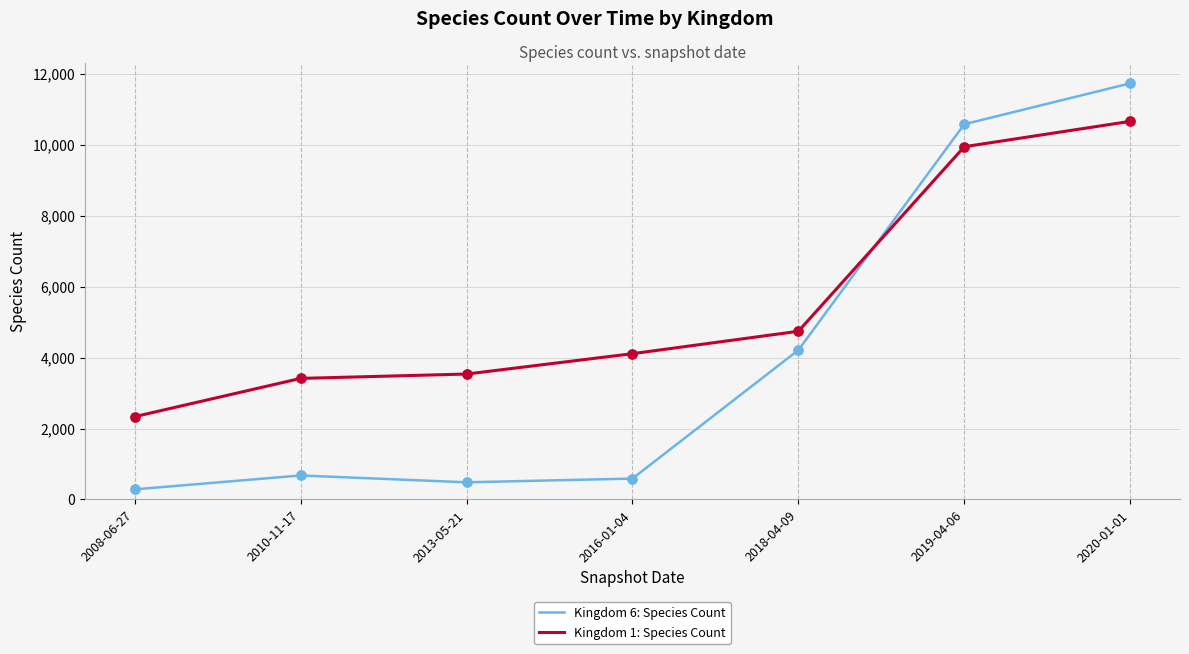

Which series has the largest total across all categories?

Kingdom 1: Species Count